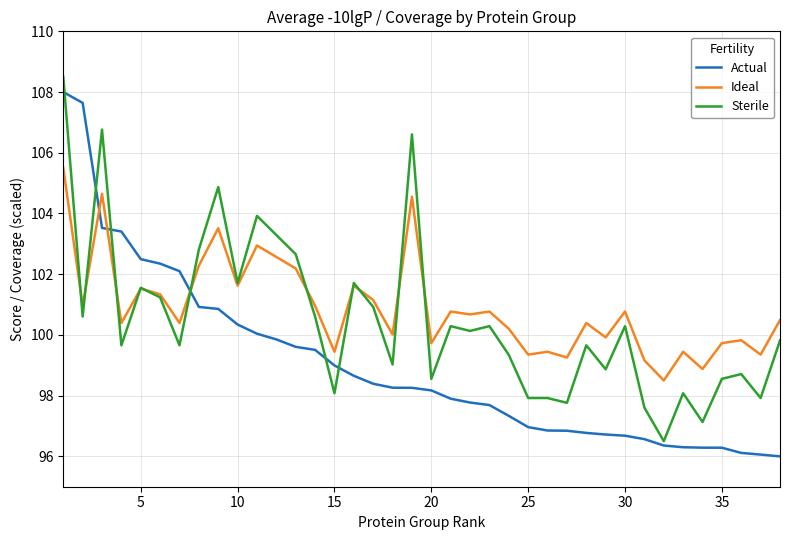

After their last crossing, which series has the higher values: Ideal or Actual?

Ideal